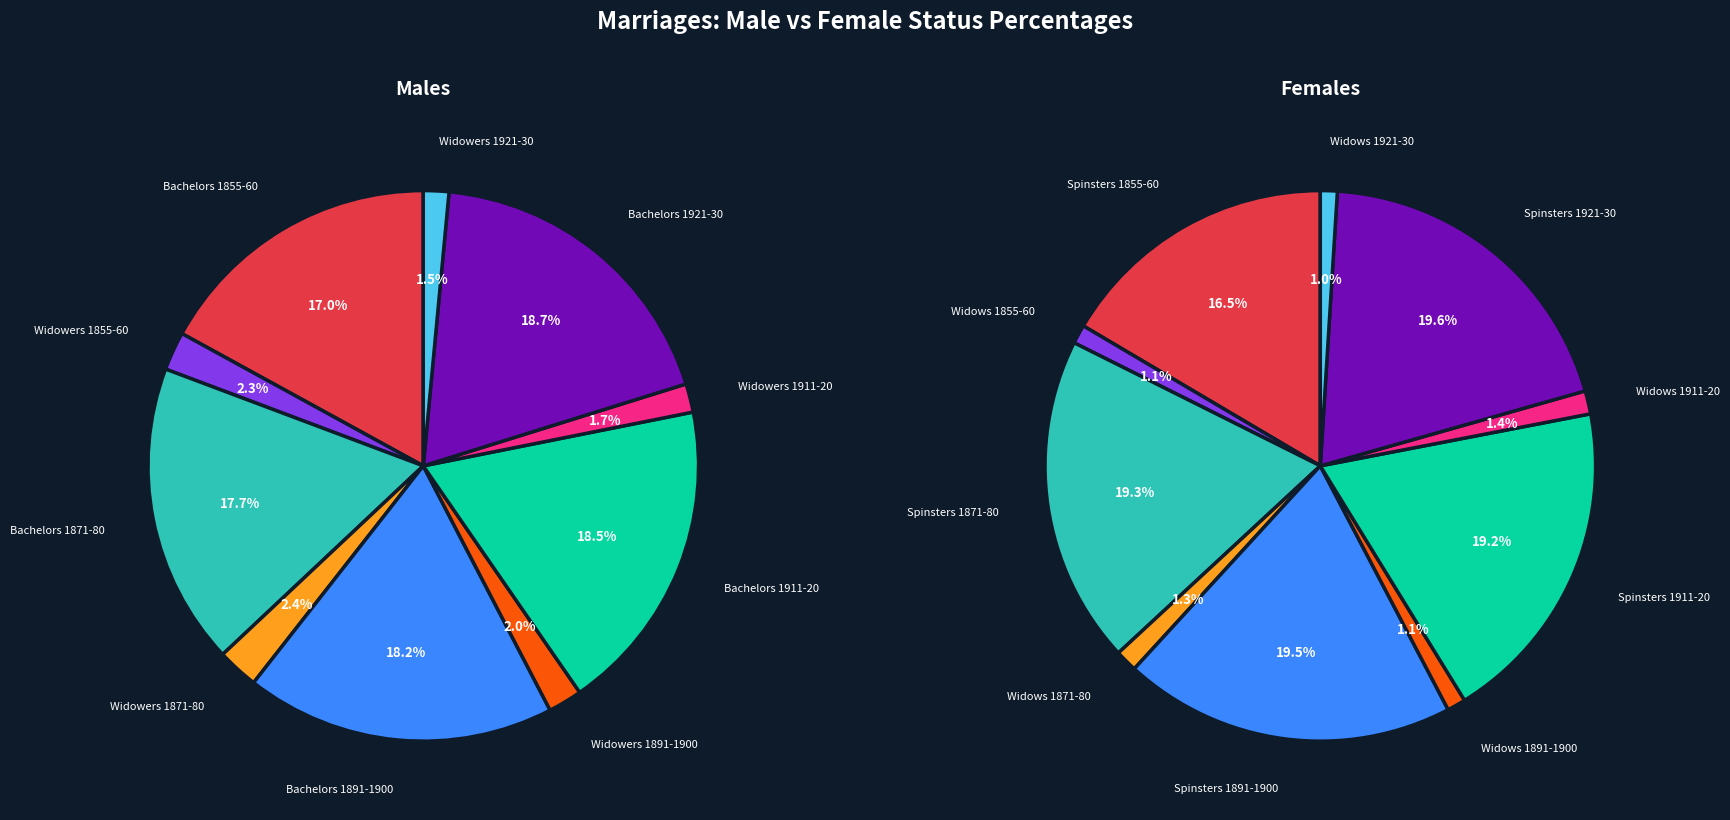

Is 1921-30 the majority of the pie?

No